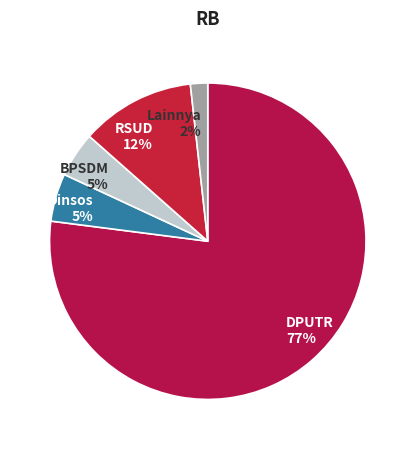

To the nearest percent, what is the average slice percentage?

20%